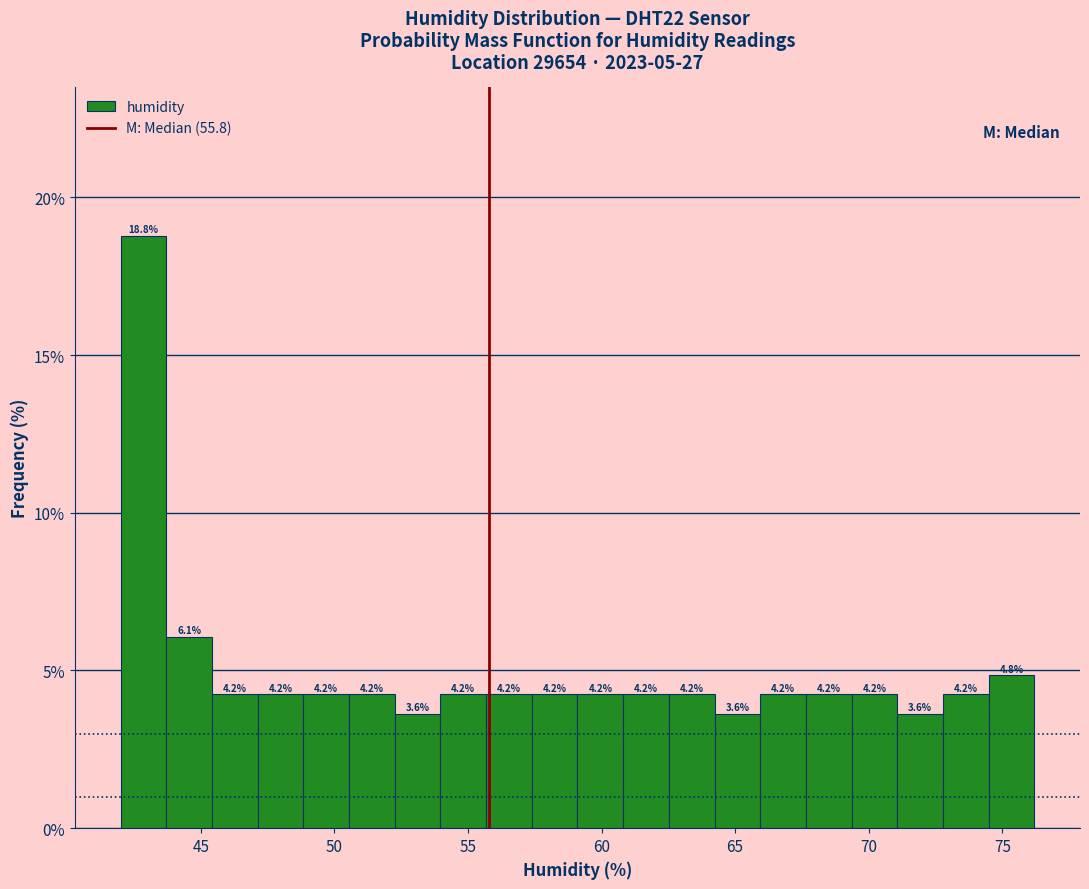

Read against the x-axis, roughly where is the centre of the tallest bar?

43.0